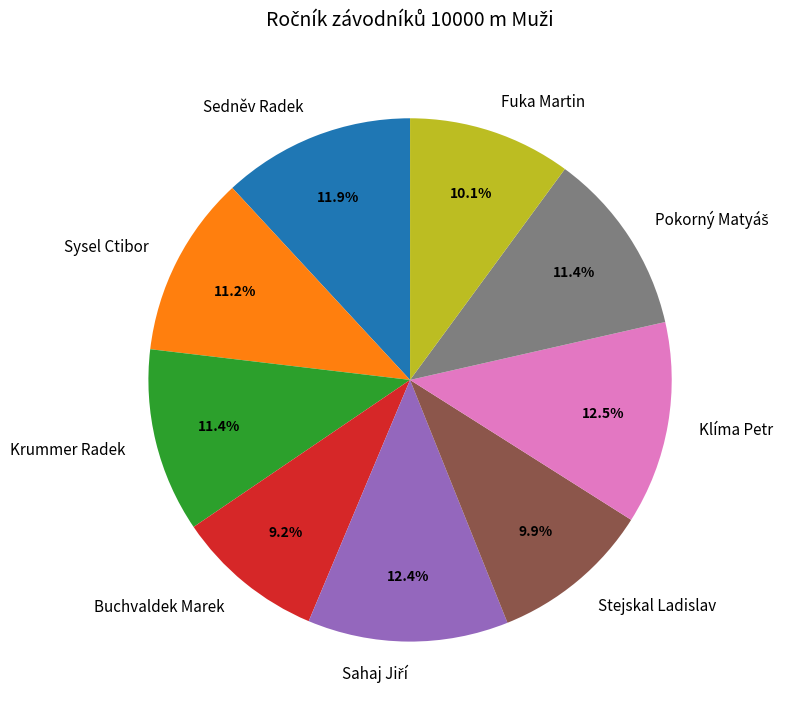

Which category has the smallest portion of the pie?

Buchvaldek Marek